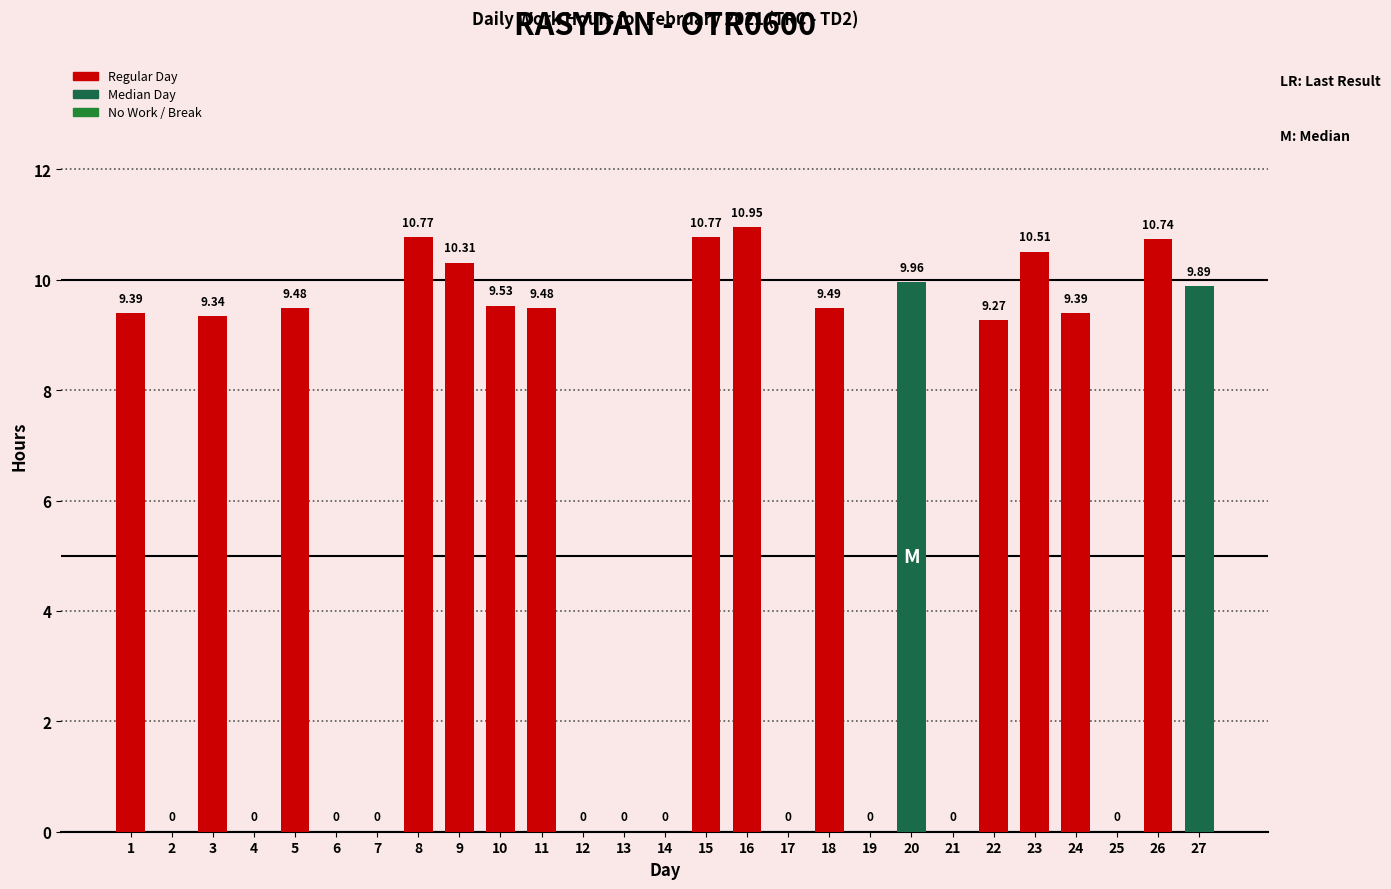

The value at 27 is 9.9. True or false?

True